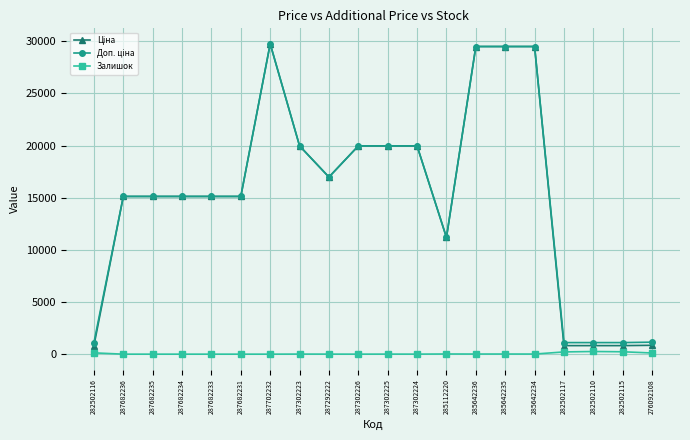

What is the difference between the highest and lowest values at 287682235?

15120.0